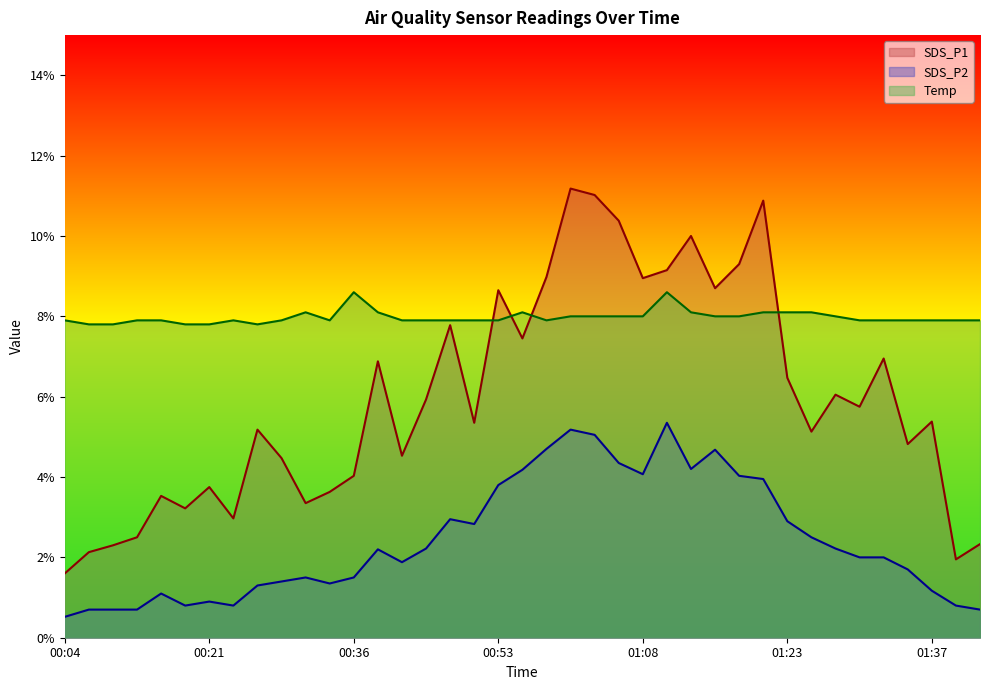

In SDS_P2, how many points are lower than both neighbors (excluding endpoints)?

7